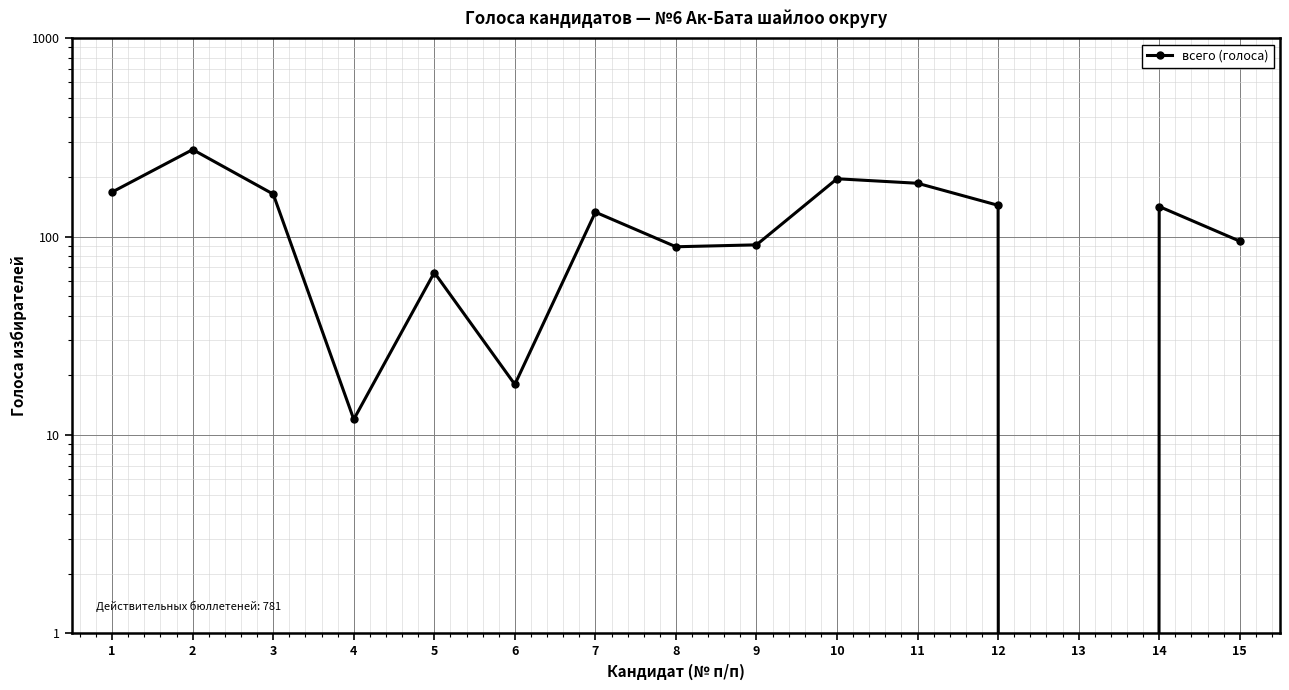

What is the value of the 14th point from the left?

142